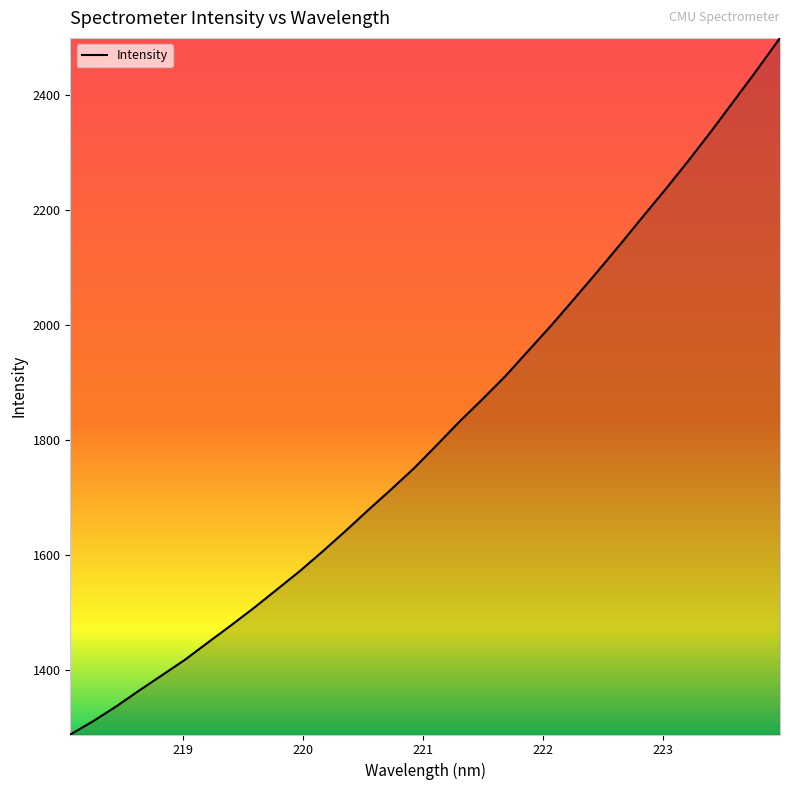

What is the maximum value shown in the chart?

2498.4